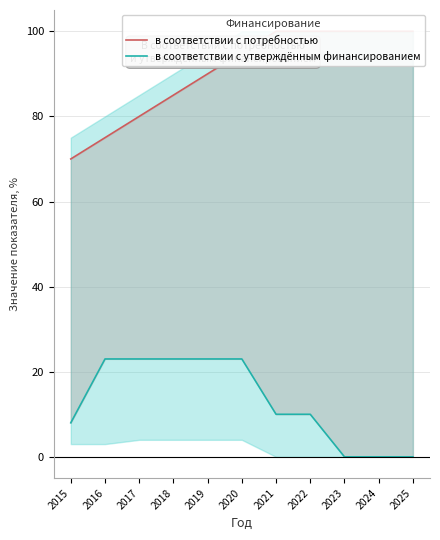

Which series has the widest spread of values?

в соответствии с потребностью